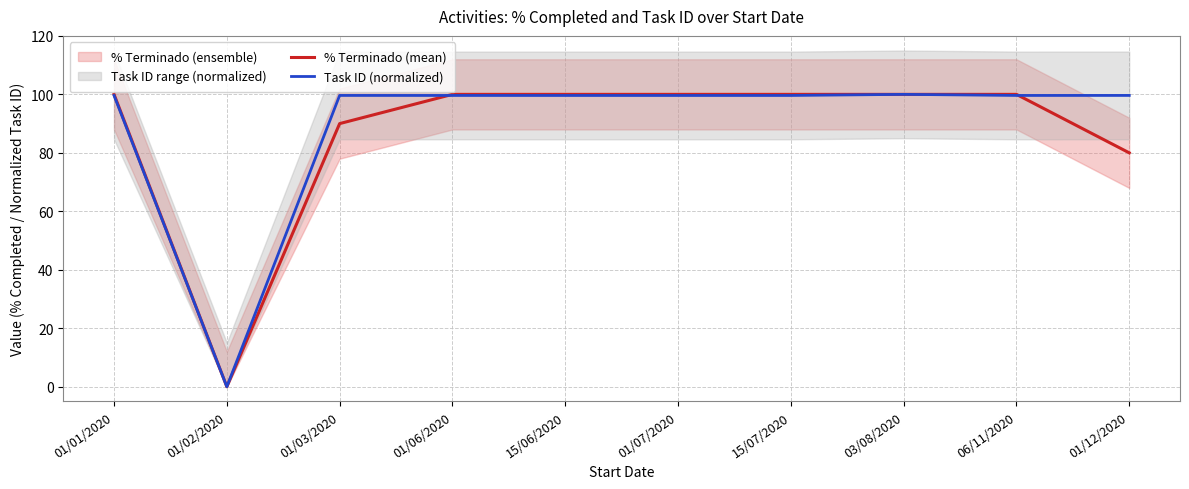

Reading left to right, transcribe all the data shown in this chart.

% Terminado (mean): 01/01/2020=100.0	01/02/2020=0.0	01/03/2020=90.0	01/06/2020=100.0	15/06/2020=100.0	01/07/2020=100.0	15/07/2020=100.0	03/08/2020=100.0	06/11/2020=100.0	01/12/2020=80.0
Task ID (normalized): 01/01/2020=99.6	01/02/2020=0.0	01/03/2020=99.6	01/06/2020=99.6	15/06/2020=99.6	01/07/2020=99.6	15/07/2020=99.6	03/08/2020=100.0	06/11/2020=99.6	01/12/2020=99.6